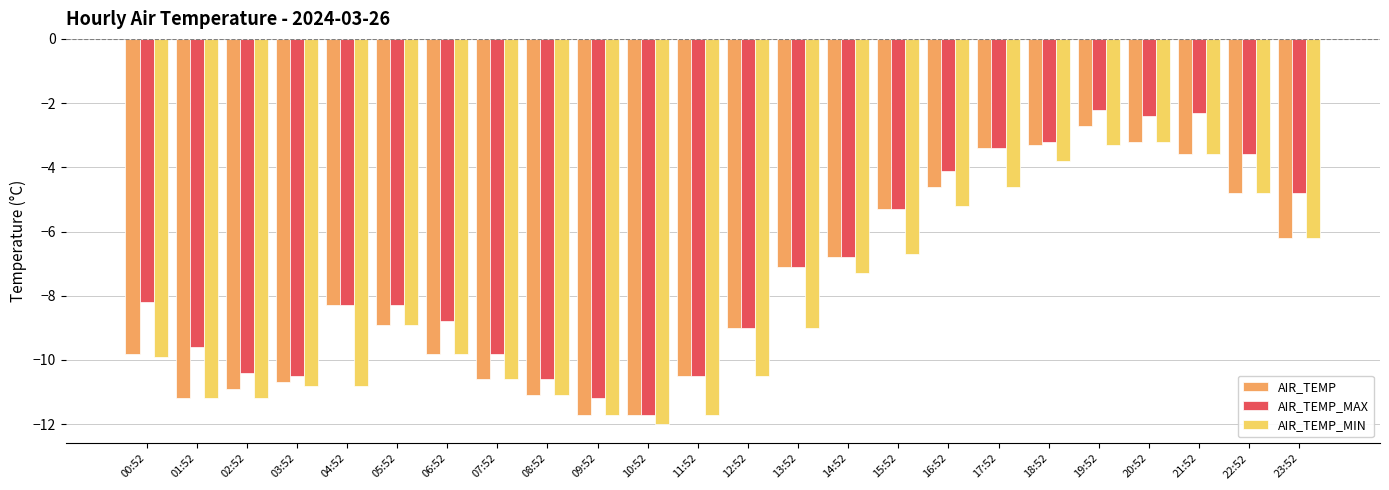

Which series changed the most between 00:52 and 23:52?

AIR_TEMP_MIN